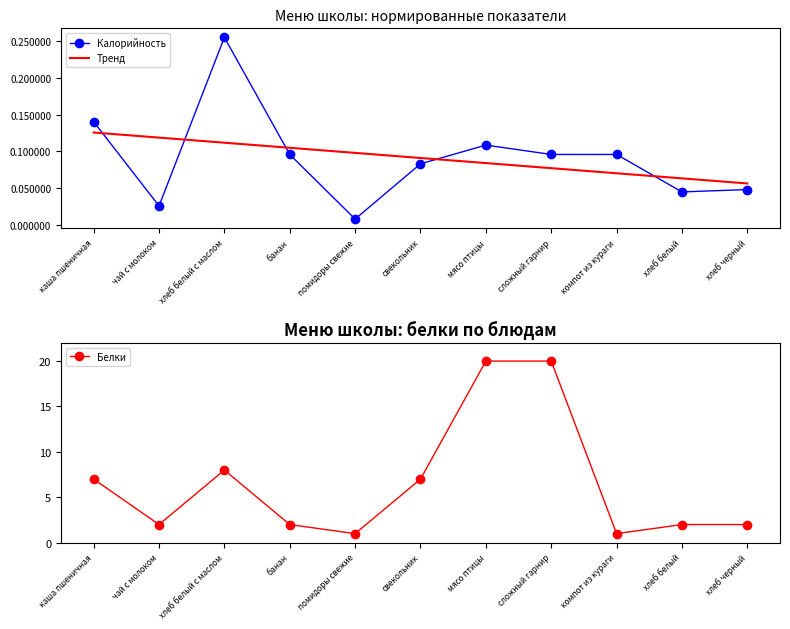

The Калорийность series shows 0.1 at хлеб белый. True or false?

False